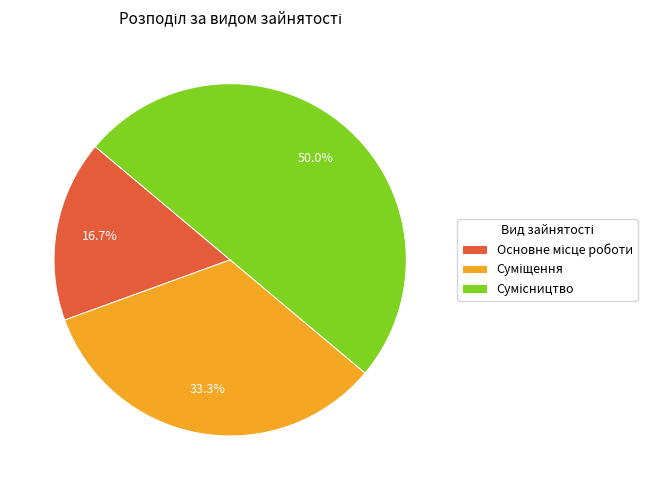

To the nearest percent, what is the difference between the Основне місце роботи and Сумісництво slice percentages?

33%